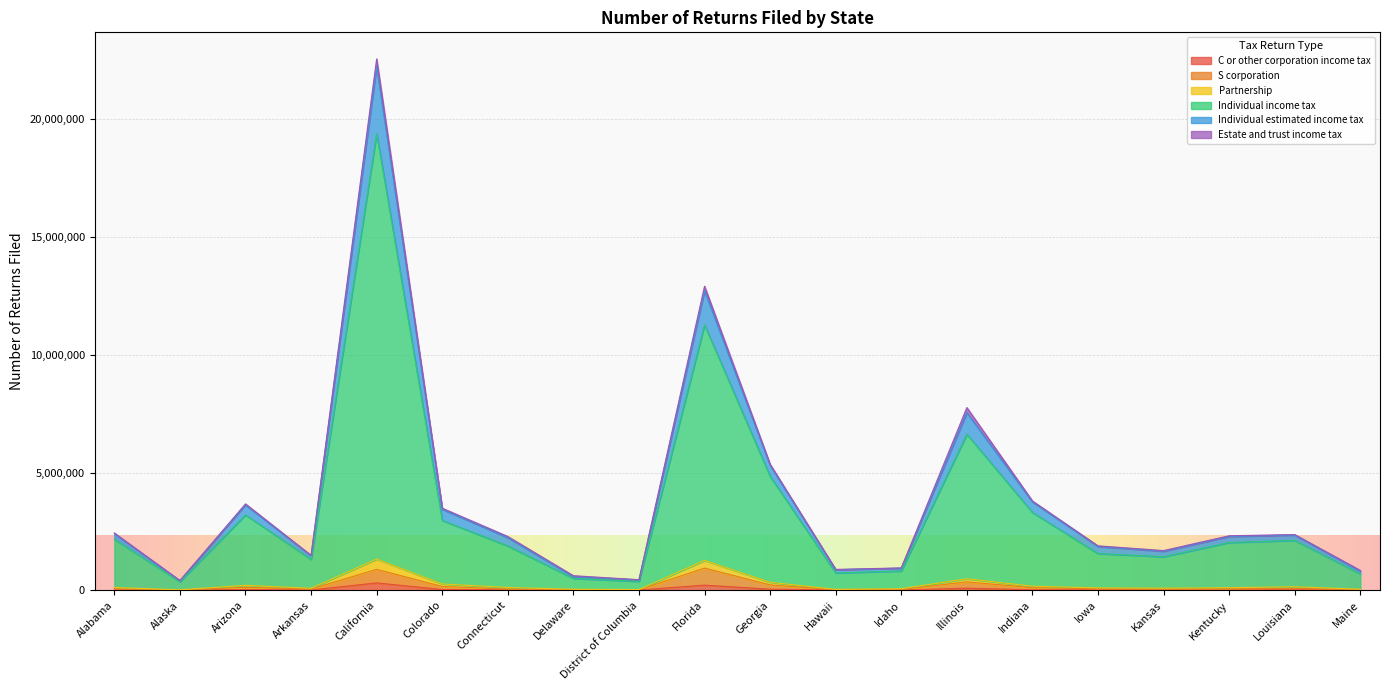

What are all the series names shown in the legend?

C or other corporation income tax, S corporation, Partnership, Individual income tax, Individual estimated income tax, Estate and trust income tax